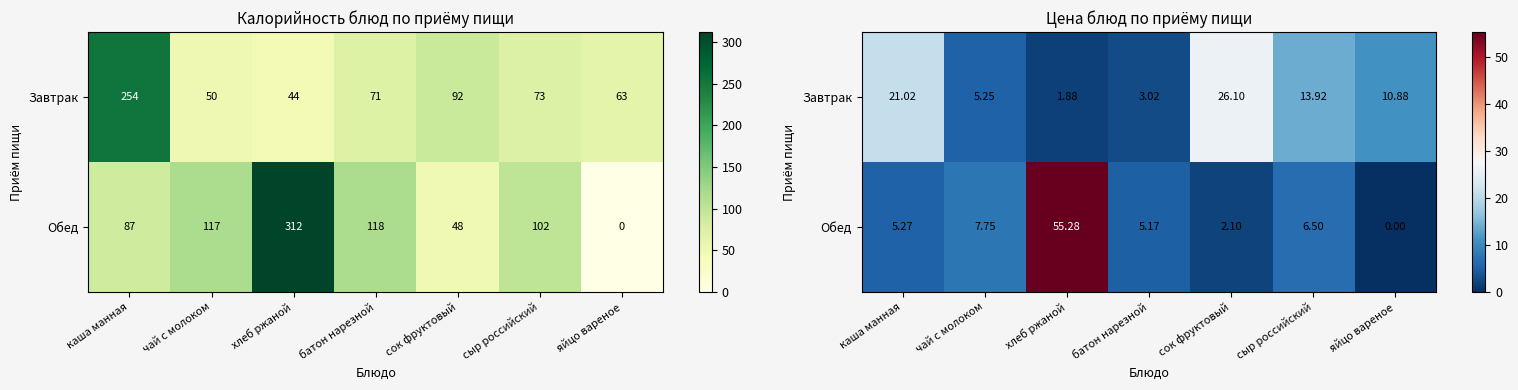

What is the spread (max minus min) of values at каша манная?

15.8